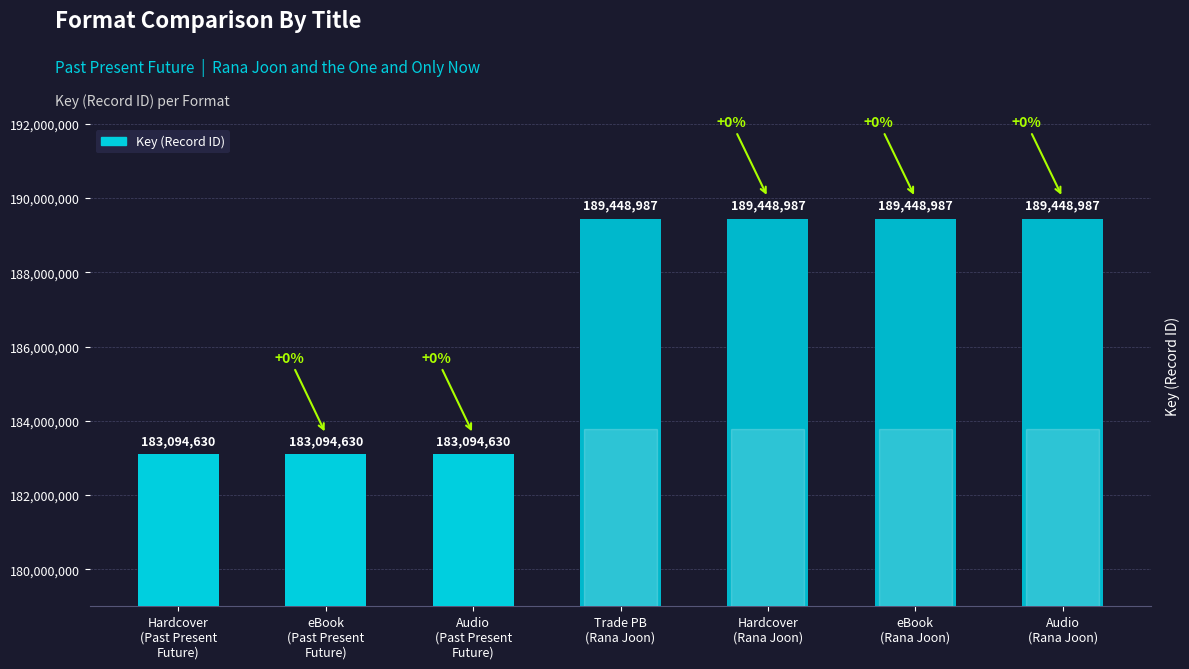

Reading left to right, extract all data points from this chart.

183094630	183094630	183094630	189448987	189448987	189448987	189448987